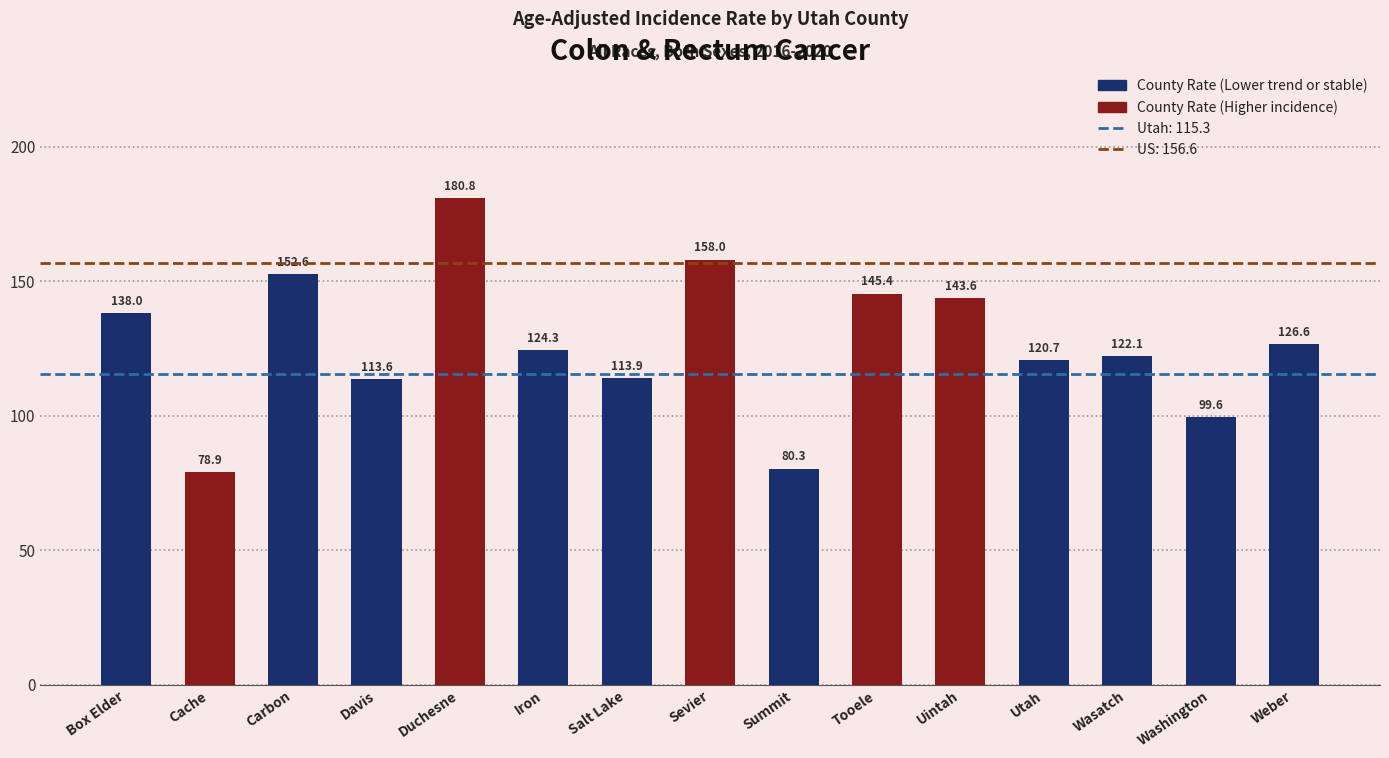

Where does the data first go above 124?

Box Elder